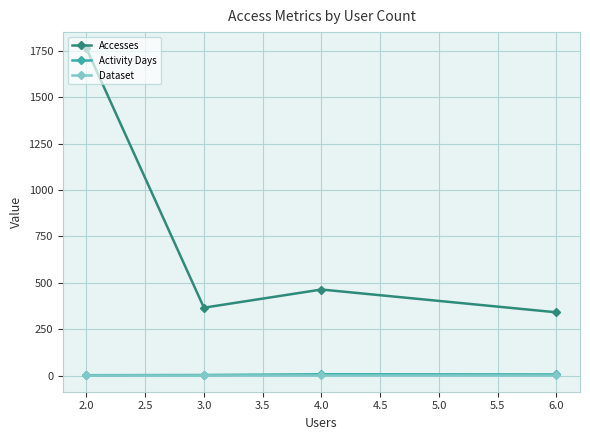

At which category does the chart reach its peak across all series?

2.0